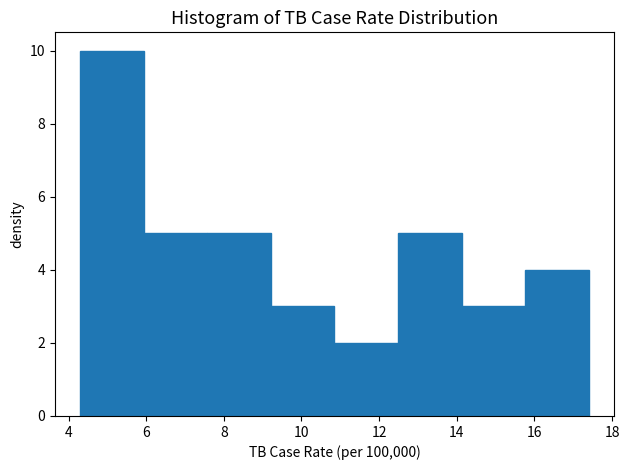

Reading left to right, list every bar in this chart as the range it spans on the x-axis followed by its height. Neither the bar edges nor the heights are printed on the chart, so give them approximately, as read against the axes.

4.4 to 6.0: 10
6.0 to 7.6: 5
7.6 to 9.2: 5
9.2 to 10.8: 3
10.8 to 12.4: 2
12.4 to 14.2: 5
14.2 to 15.8: 3
15.8 to 17.4: 4